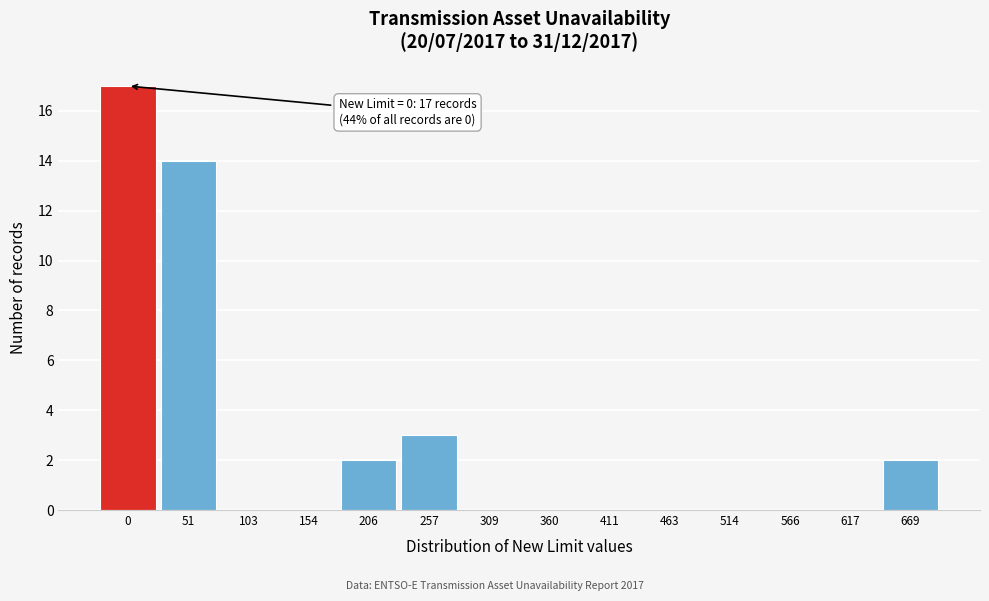

Reading left to right, transcribe all the data shown in this chart.

0=17	51=14	103=0	154=0	206=2	257=3	309=0	360=0	411=0	463=0	514=0	566=0	617=0	669=2